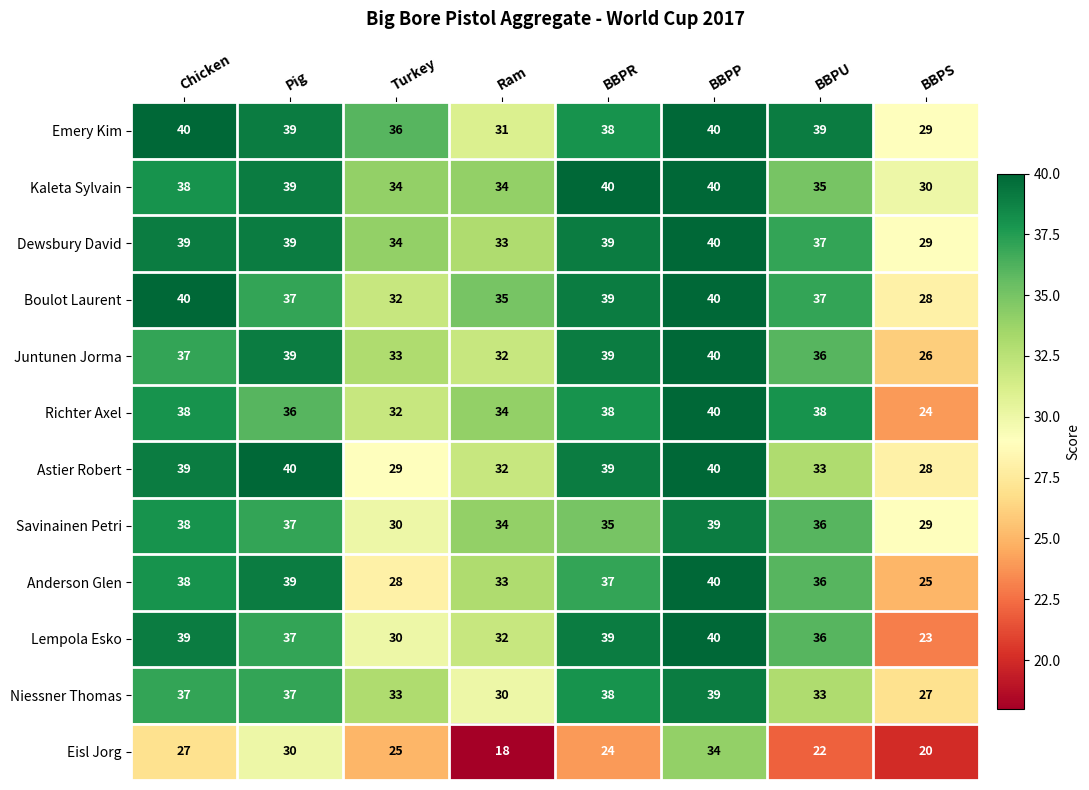

At which category is the sum across all series the highest?

BBPP